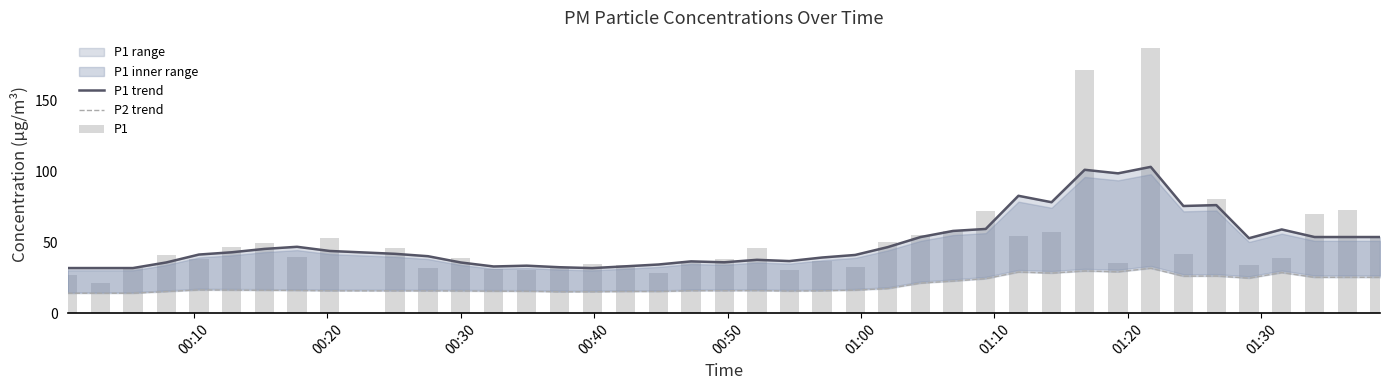

What is the maximum value shown in the chart?

186.4